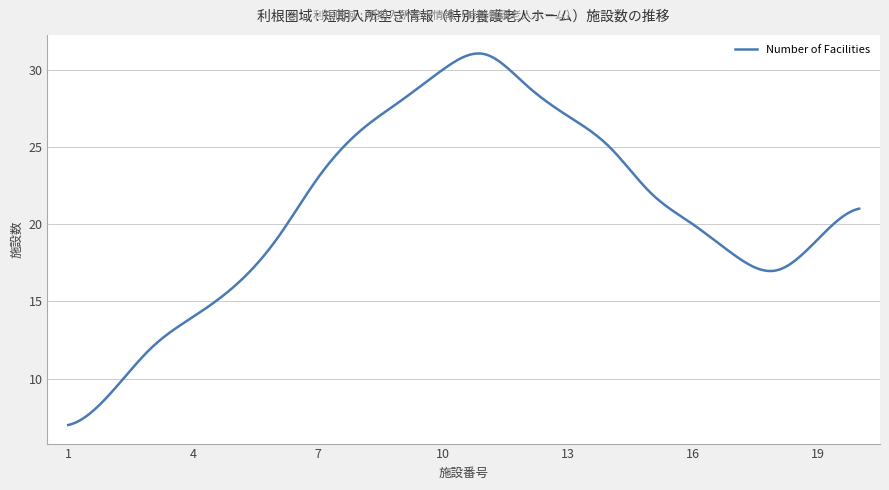

What is the greatest value displayed?

31.0